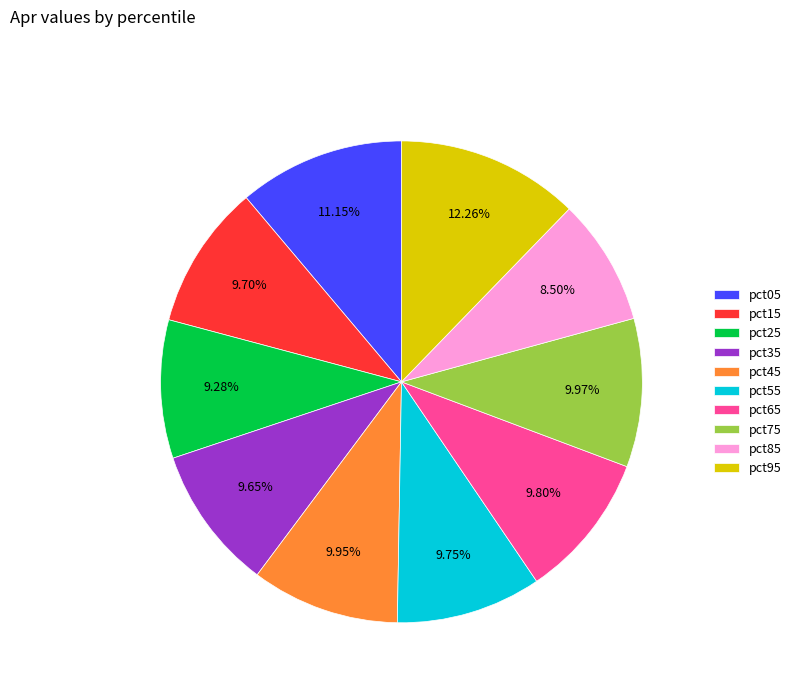

To the nearest percent, what is the combined percentage of pct85 and pct05?

20%